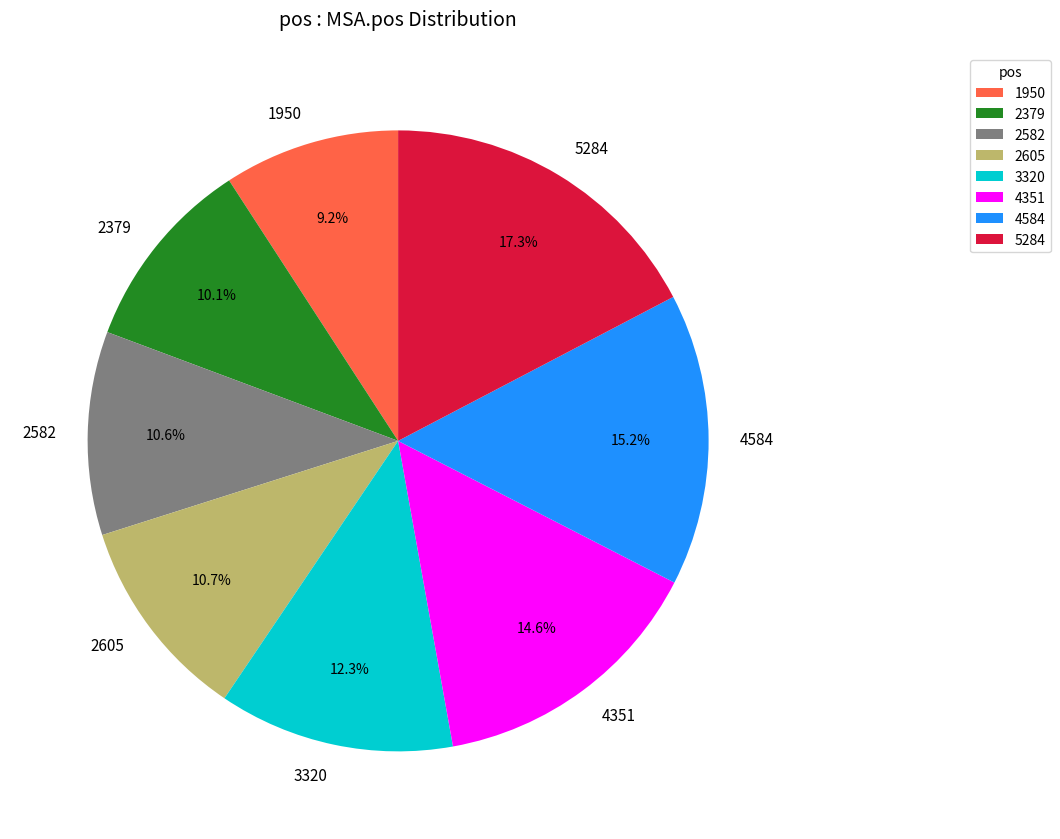

To the nearest percent, what is the difference between the largest and smallest slice percentages?

8%